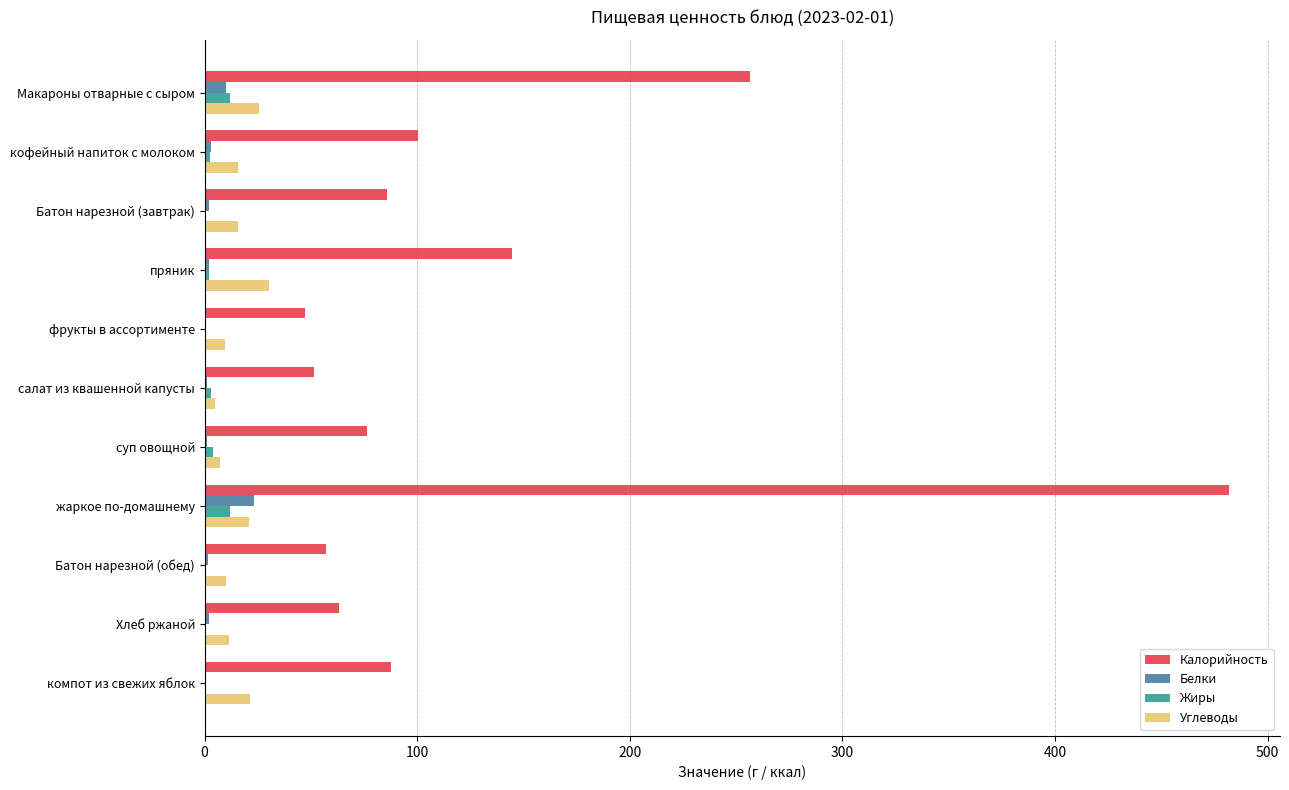

Which label corresponds to the largest value in the chart?

жаркое по-домашнему